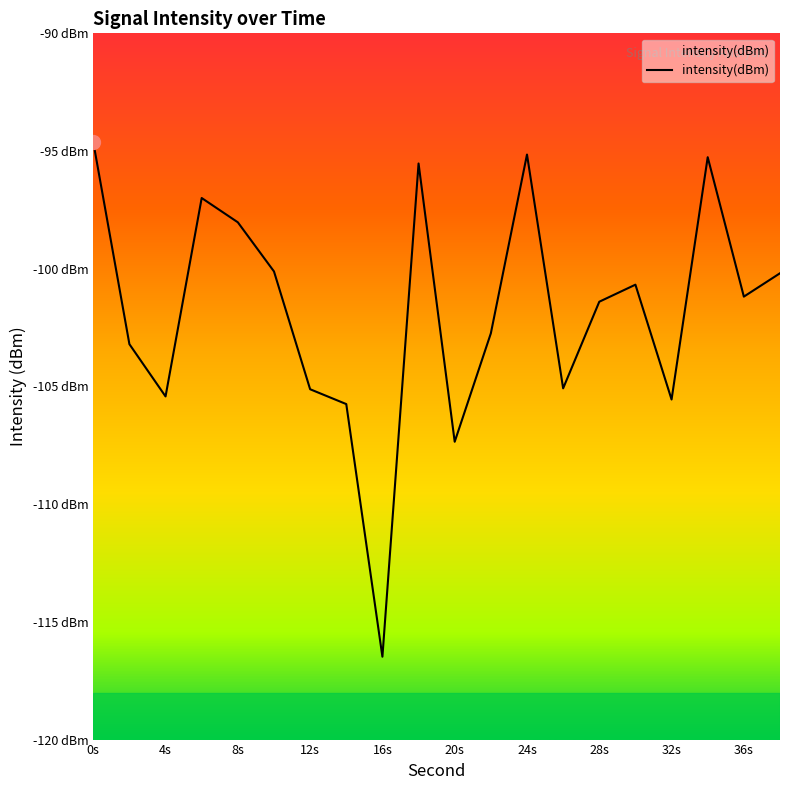

Does the chart display data point markers on the line(s)?

No